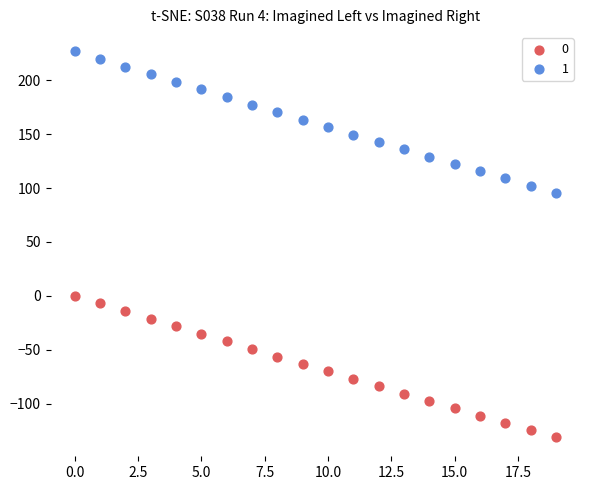

Across all data points, what is the range of Y values (max minus min)?

358.0